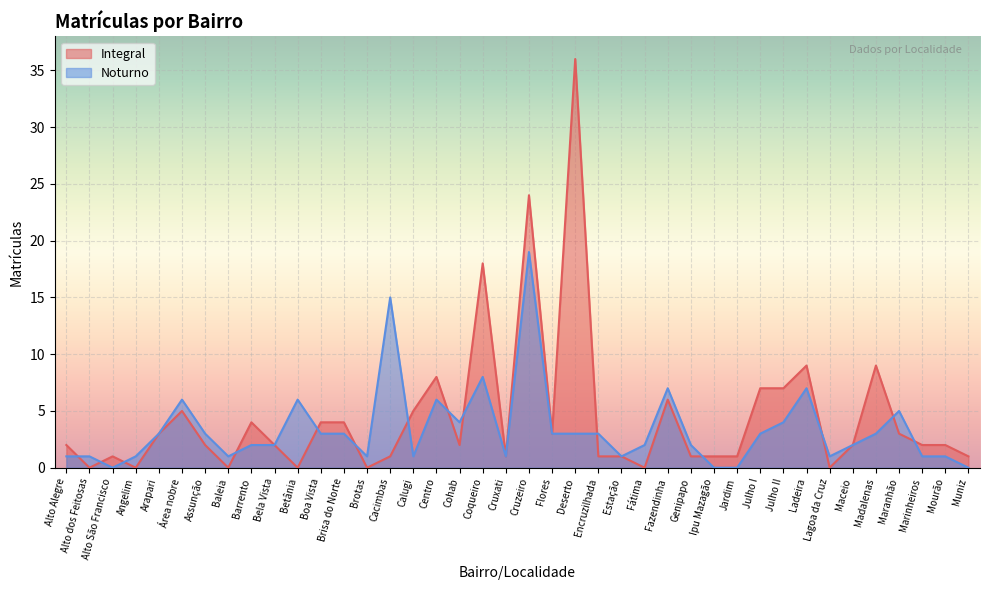

How many lines are shown in the chart?

2